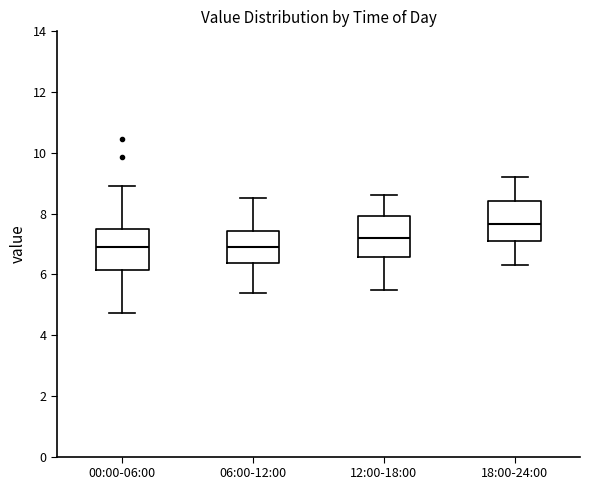

Reading left to right, read every box against the y-axis: the position of its median line, the range the box covers, and the ends of its whiskers. The values are not printed on the chart, so give them approximately, as read against the axis.

00:00-06:00: median 6.8, box 6.2 to 7.6, whiskers 4.8 to 9.0
06:00-12:00: median 7.0, box 6.4 to 7.4, whiskers 5.4 to 8.6
12:00-18:00: median 7.2, box 6.6 to 8.0, whiskers 5.6 to 8.6
18:00-24:00: median 7.6, box 7.2 to 8.4, whiskers 6.4 to 9.2